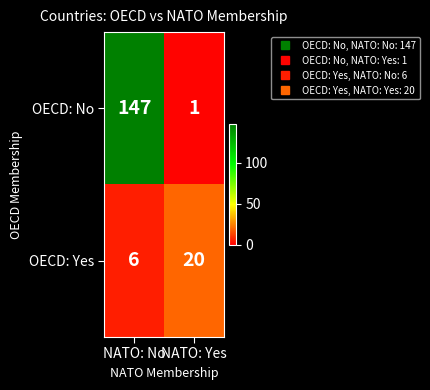

Reading left to right, list all the values displayed in this chart.

OECD: No: 147	1
OECD: Yes: 6	20